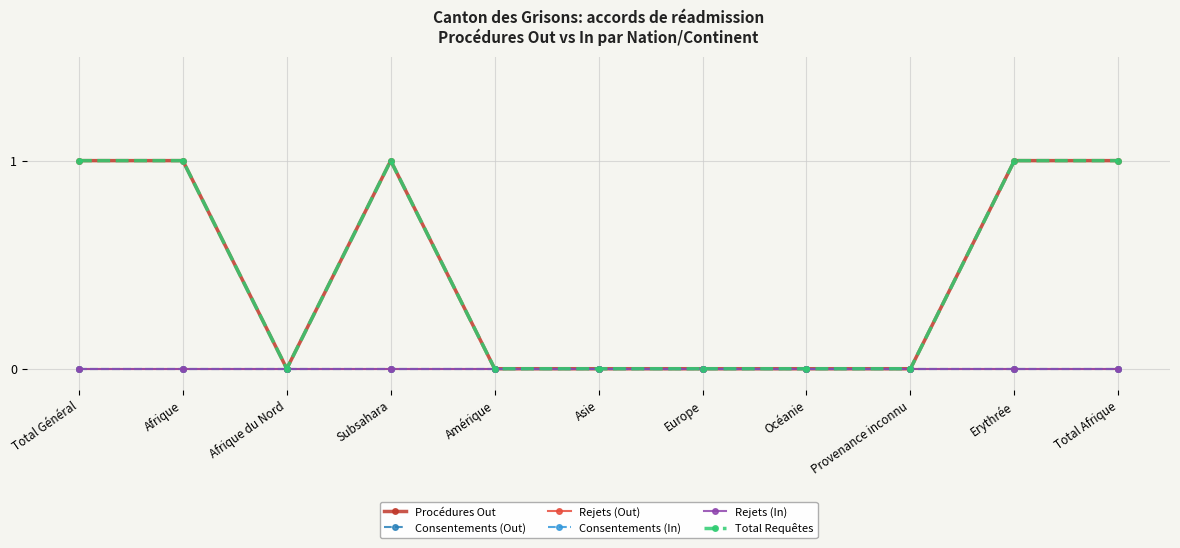

Rank the categories by Consentements (Out) value from highest to lowest.

Total Général, Afrique, Afrique du Nord, Subsahara, Amérique, Asie, Europe, Océanie, Provenance inconnu, Erythrée, Total Afrique